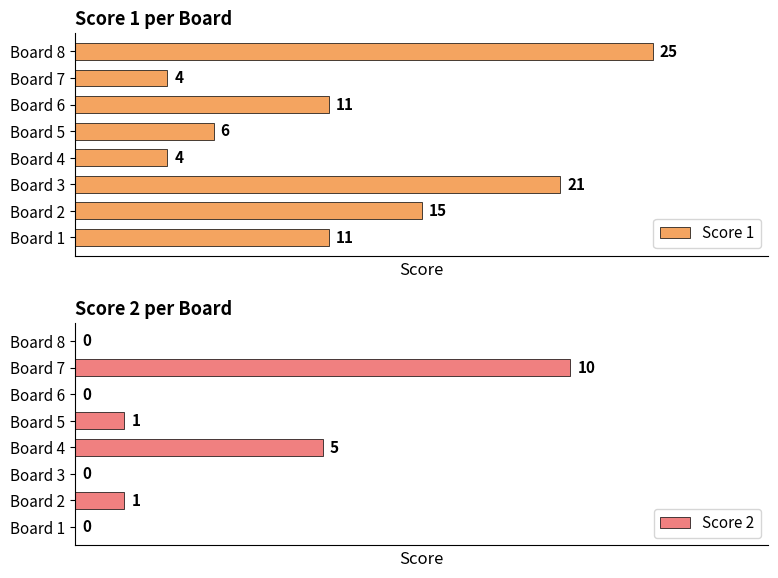

Which category has the highest value in the Score 2 series?

Board 7